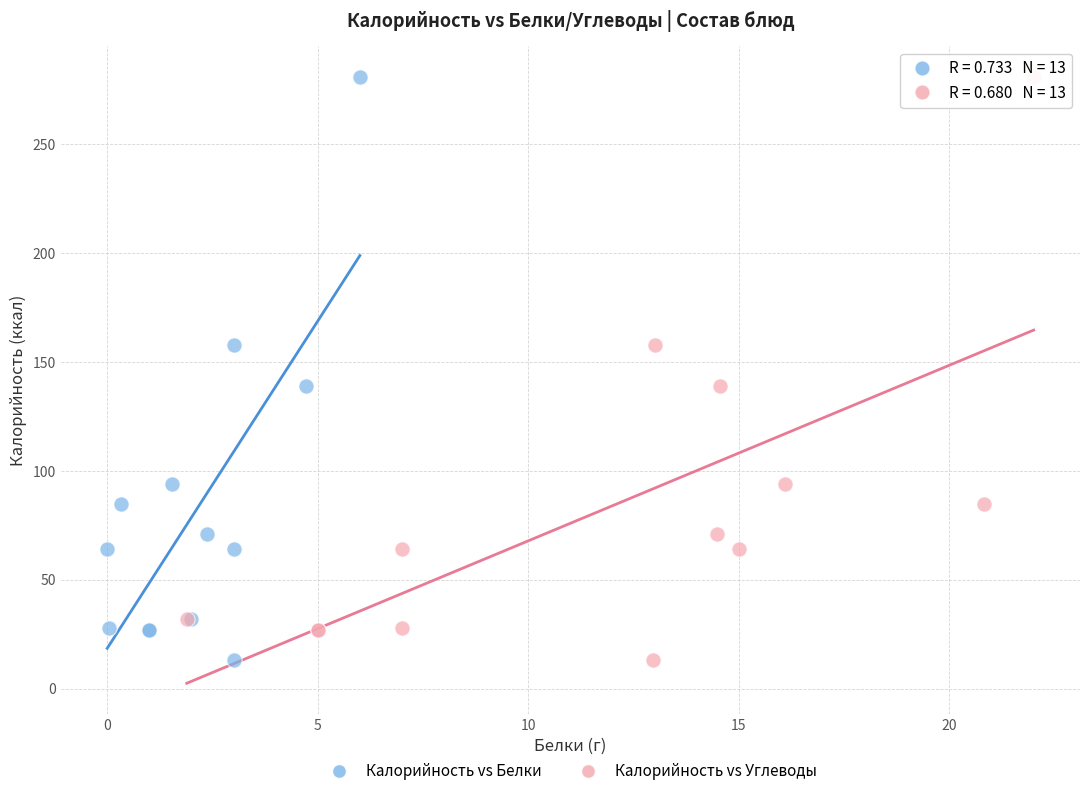

What are all the series names shown in the legend?

Калорийность vs Белки, Калорийность vs Углеводы